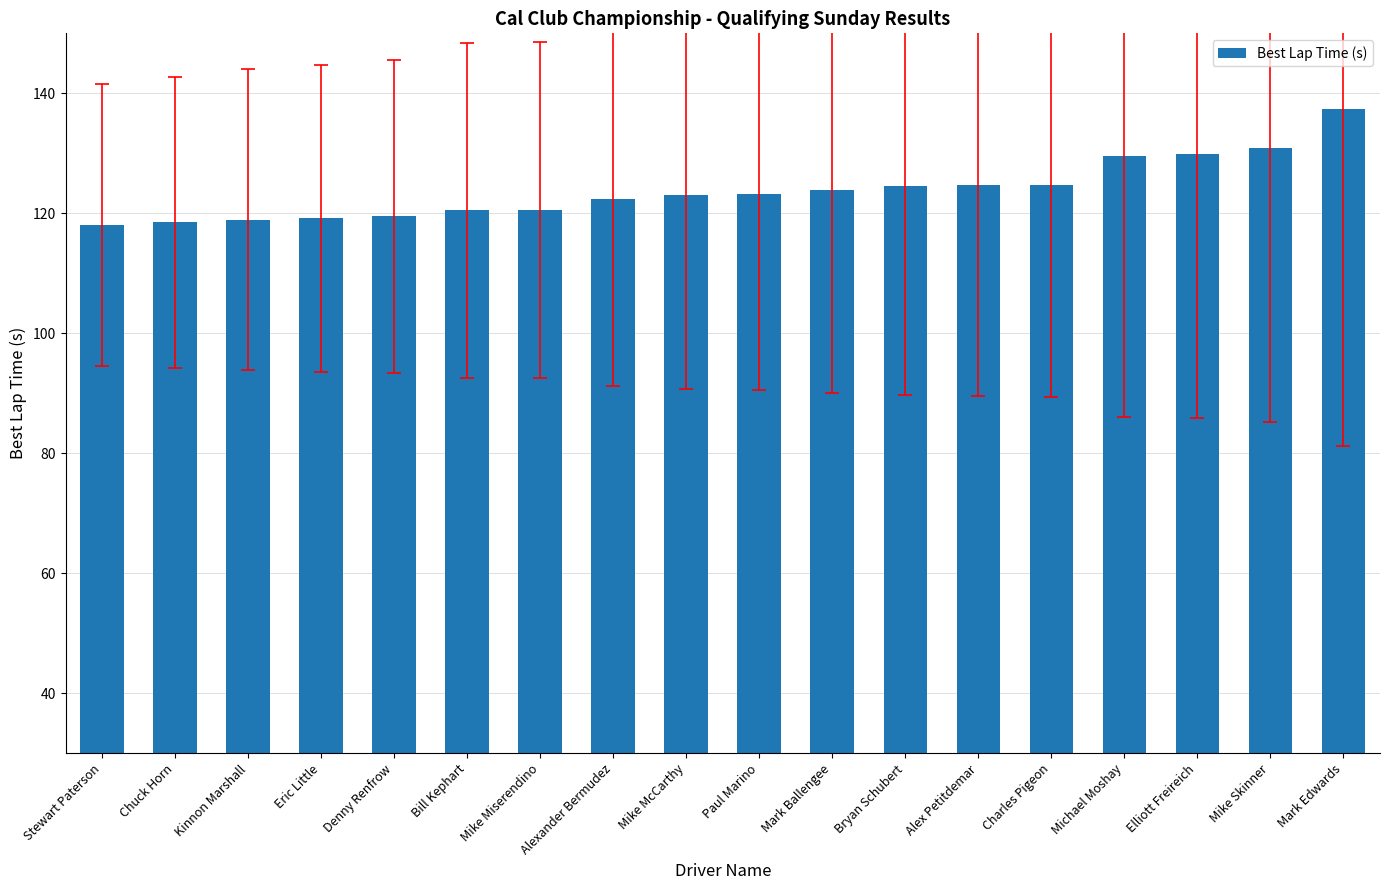

What is the change in value from Denny Renfrow to Charles Pigeon?

+5.3